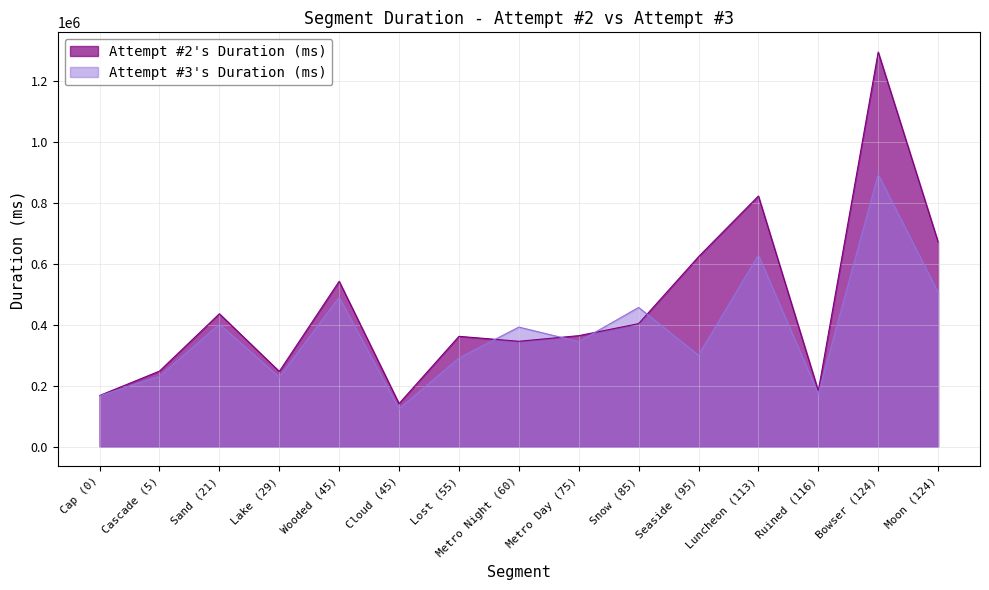

Which series has the widest spread of values?

Attempt #2's Duration (ms)